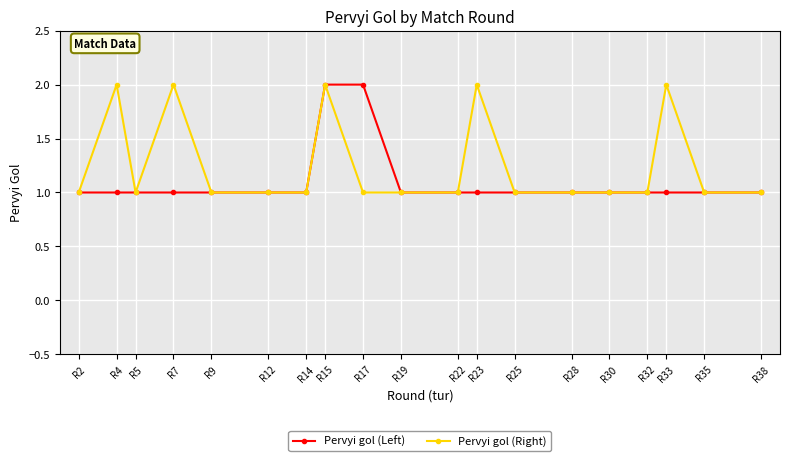

What is the average value of the Pervyi gol (Right) series?

1